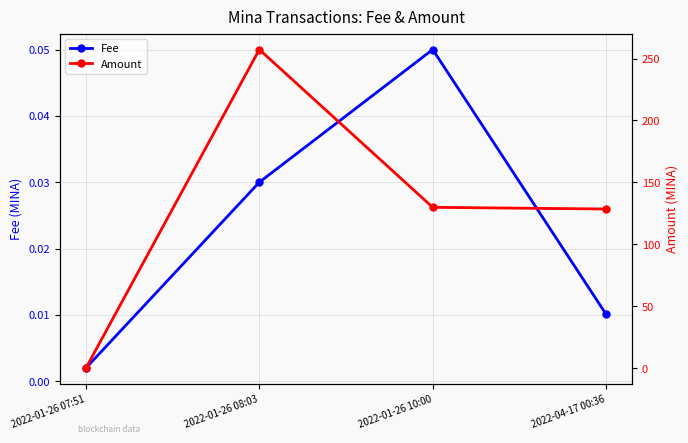

Reading right to left, extract all data points from this chart.

Fee: 0.0	0.1	0.0	0.0
Amount: 128.5	129.8	257.3	0.0